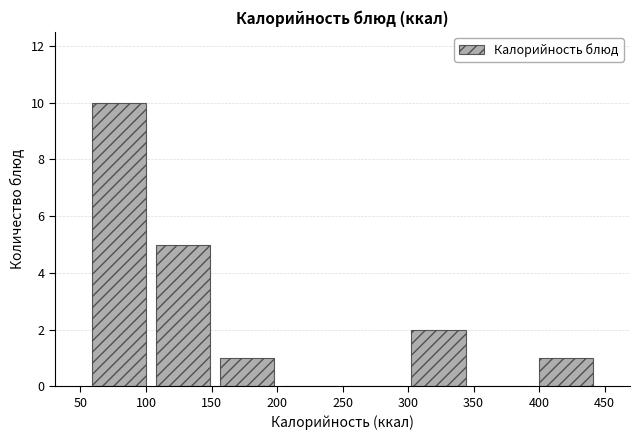

Reading left to right, transcribe this chart: for each bar, give the range it covers on the x-axis and its height. Neither the bar edges nor the heights are printed on the chart, so give them approximately, as read against the axes.

55 to 105: 10
105 to 155: 5
155 to 200: 1
200 to 250: 0
250 to 300: 0
300 to 350: 2
350 to 395: 0
395 to 445: 1